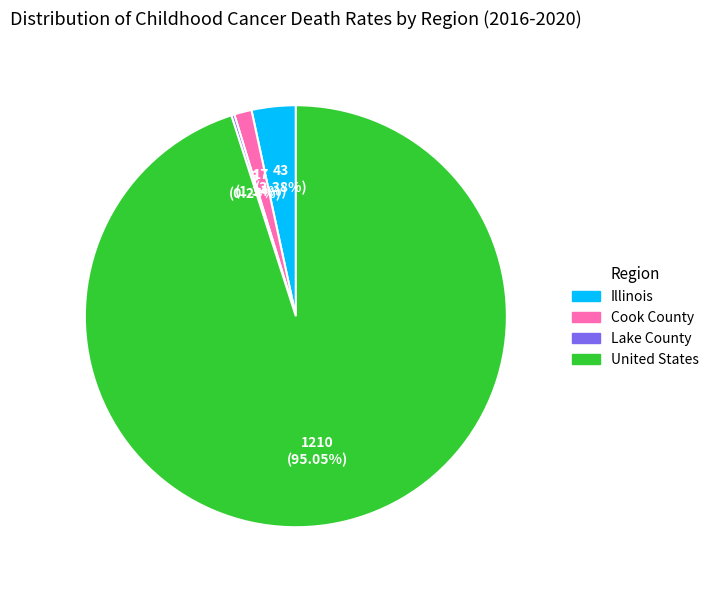

Is there any slice that represents more than half of the pie?

Yes